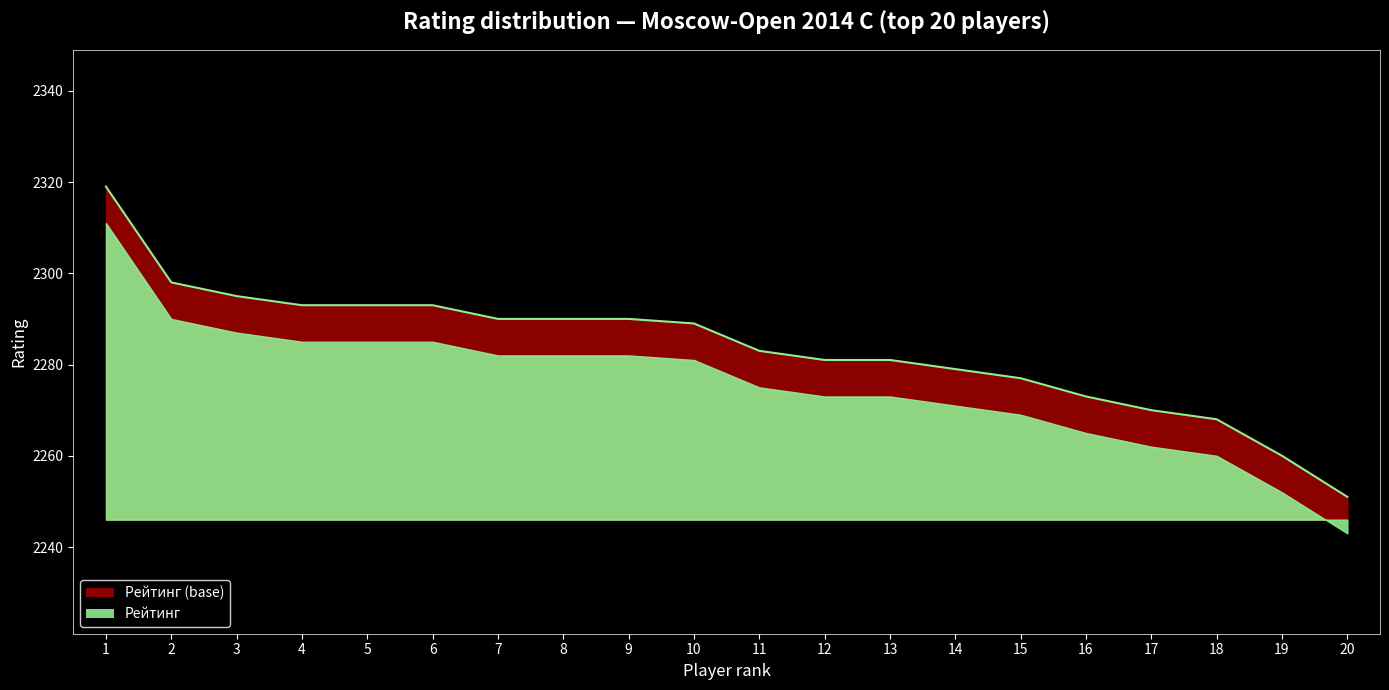

Where does the data first go above 2289?

1